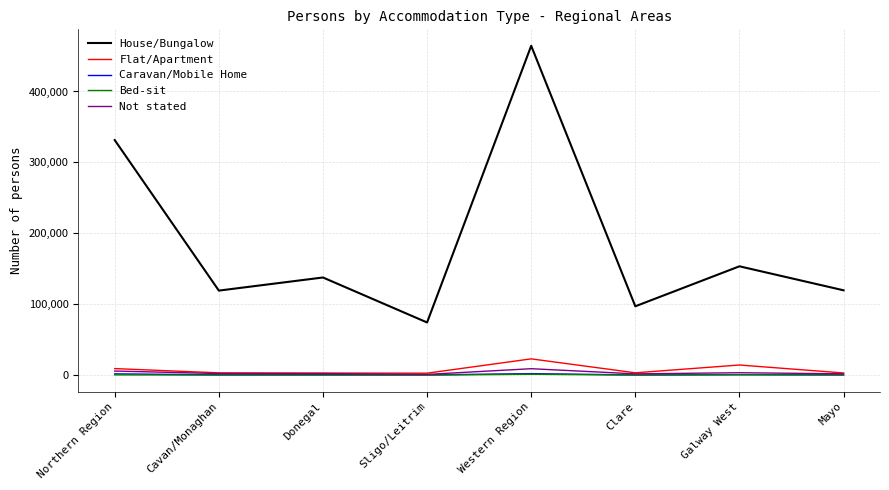

What is the approximate value of Not stated at Mayo, to the nearest 50?

2000